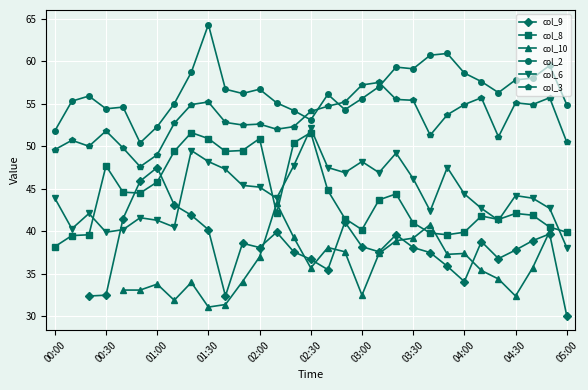

The col_6 series shows 58.6 at 05:00. True or false?

False